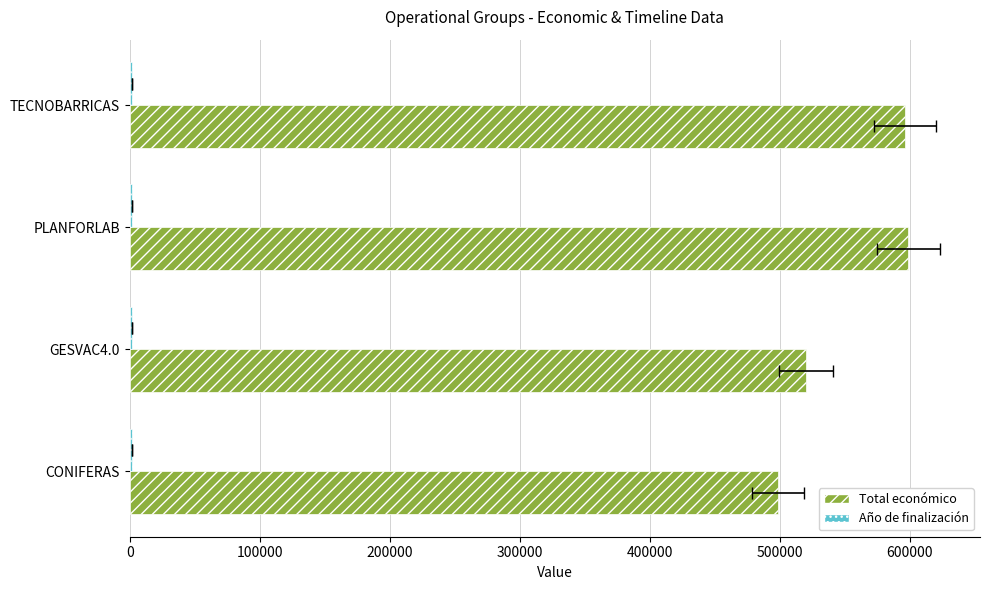

The value of Año de finalización at 100000 is 2842. True or false?

False